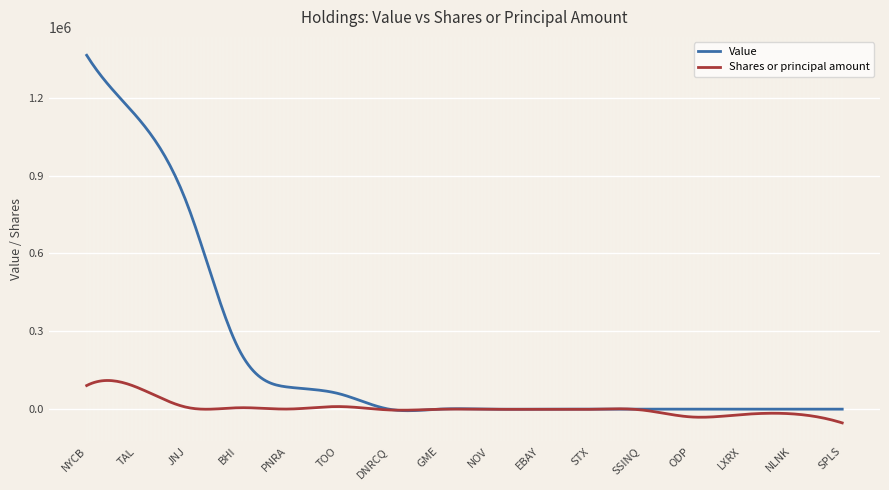

What is the maximum value shown in the chart?

1364000.0